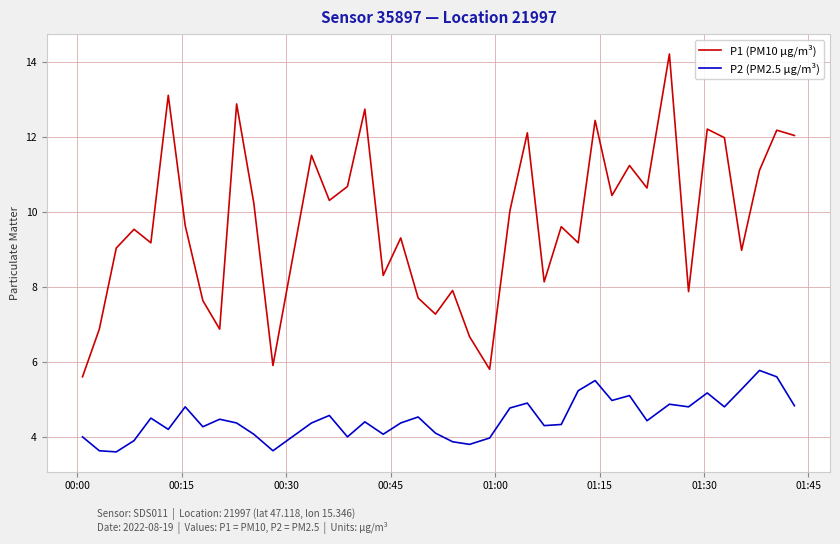

Rank the series by their maximum value, from highest to lowest.

P1 (PM10 µg/m³), P2 (PM2.5 µg/m³)